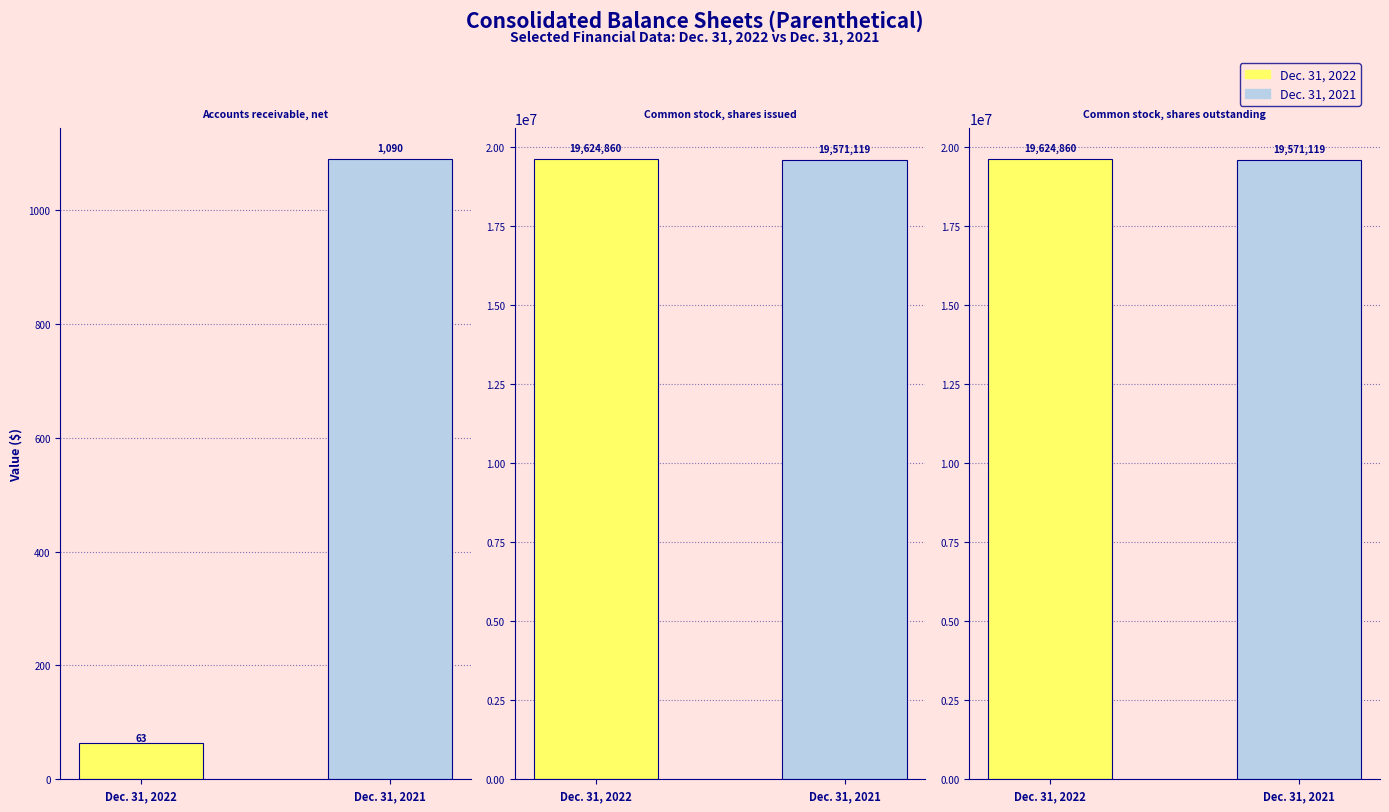

At how many categories does at least one series exceed 2921652?

2